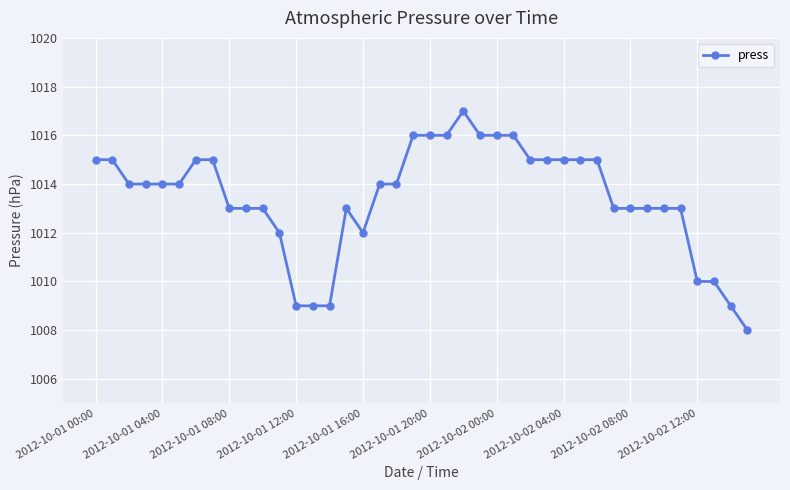

Count the number of categories in the chart.

40